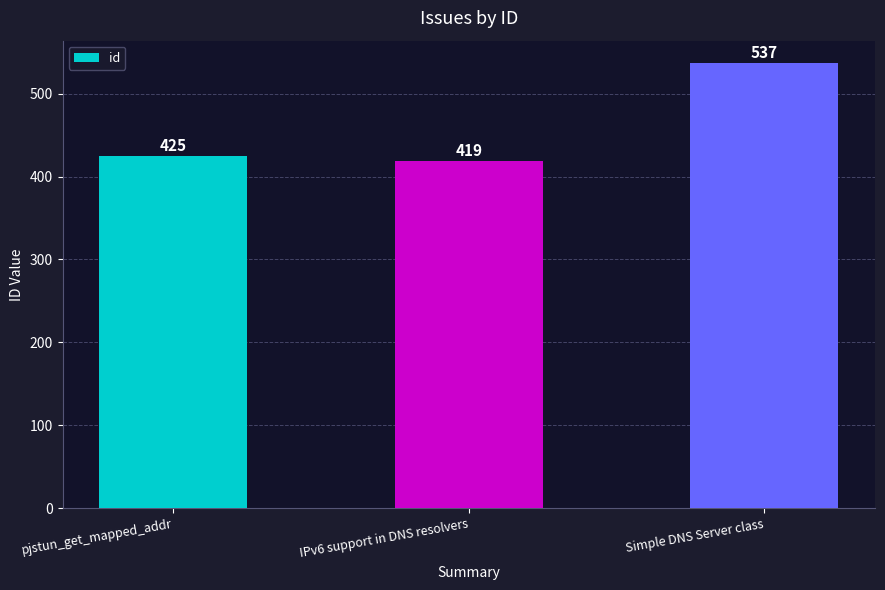

What is the change in value from pjstun_get_mapped_addr to Simple DNS Server class?

+112